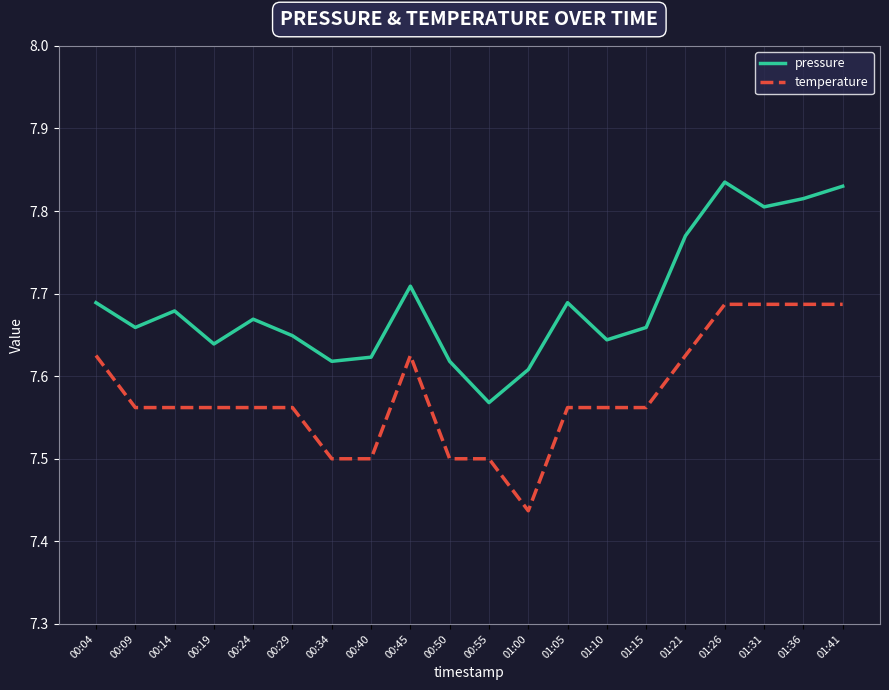

At which category does the chart reach its minimum across all series?

01:00